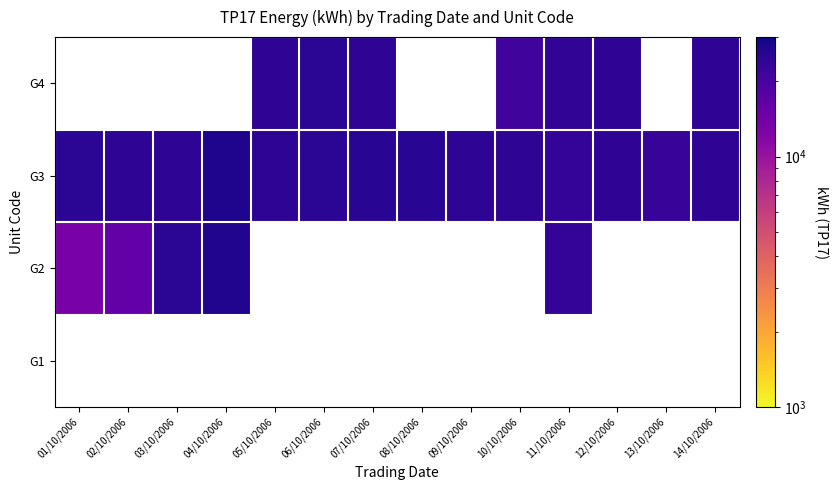

How many series are shown in this chart?

4